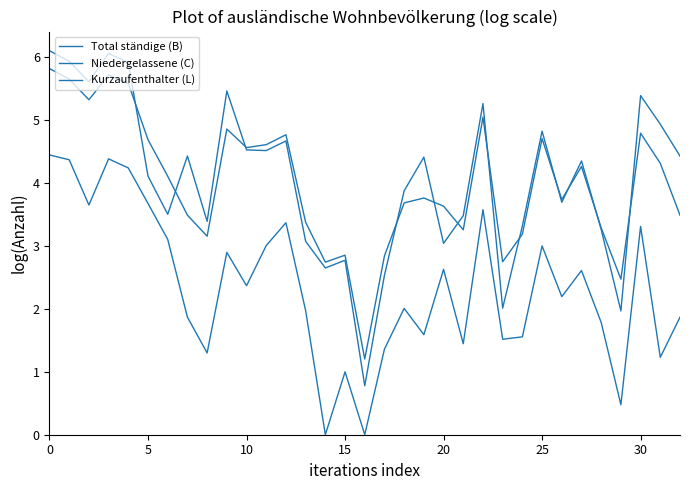

How many lines are shown in the chart?

3